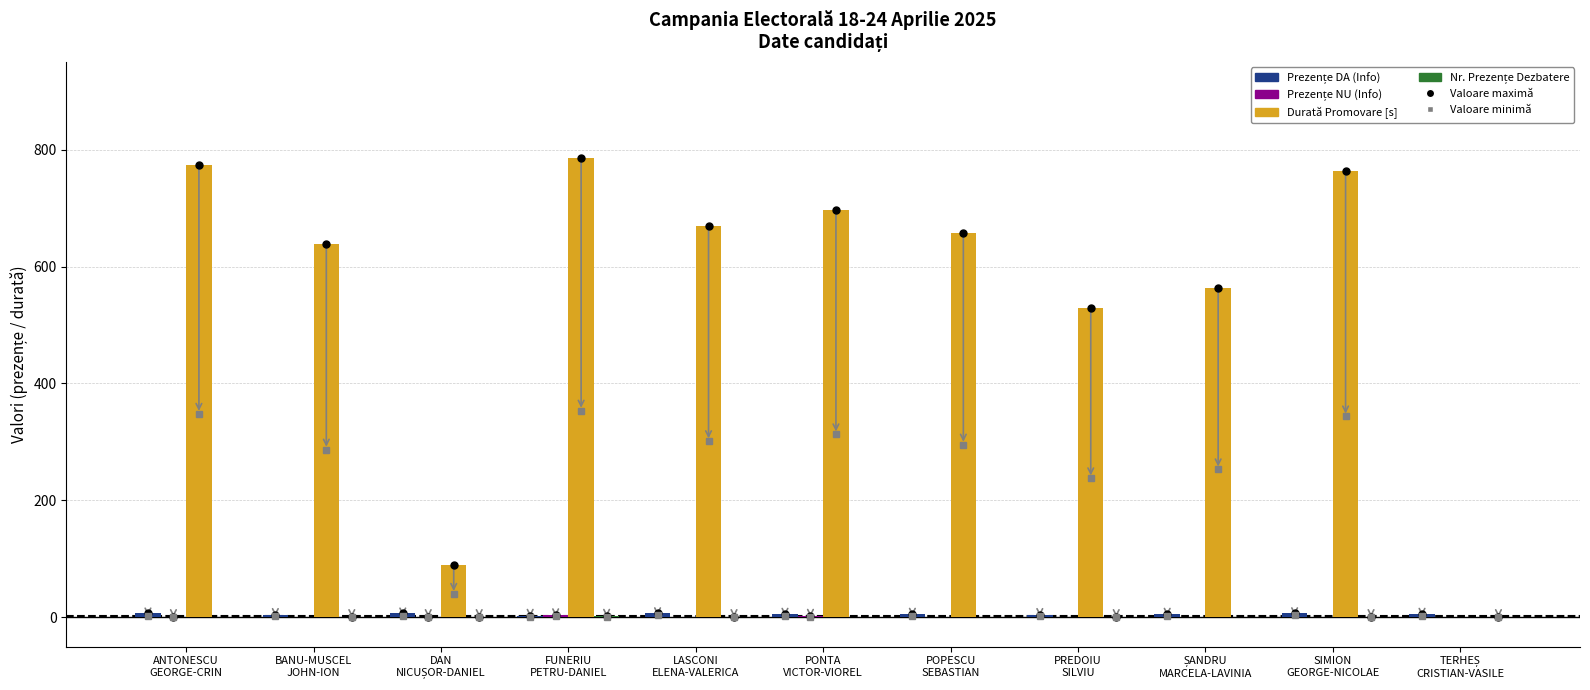

Which series has the largest total across all categories?

Durată Promovare [s]